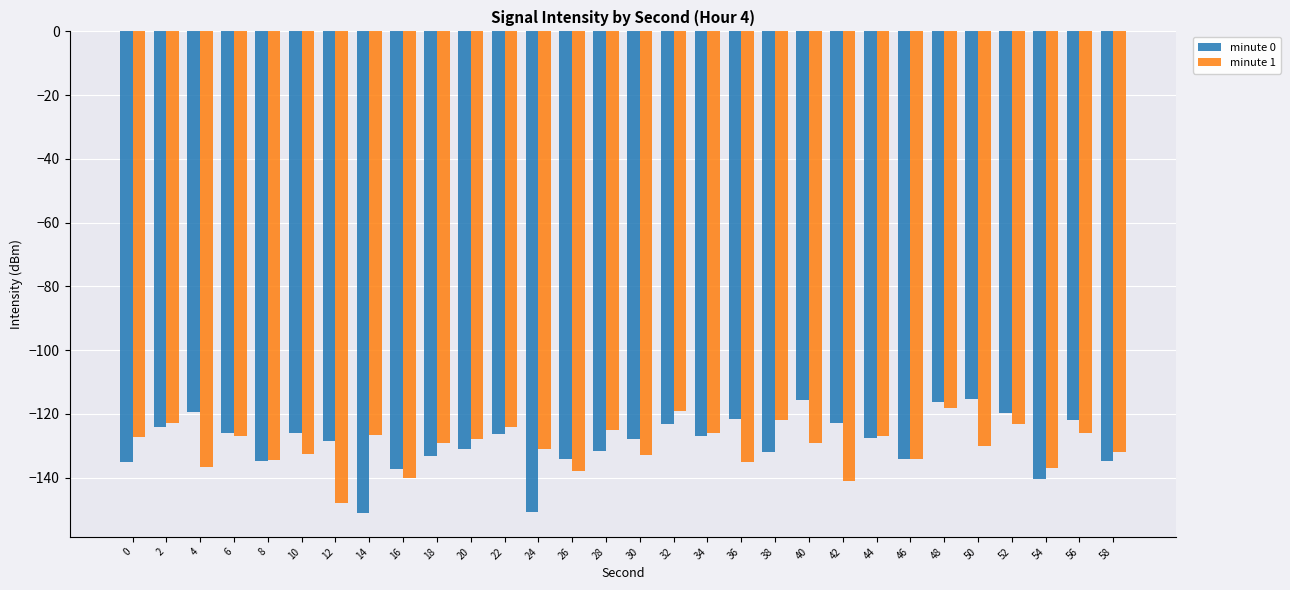

Are the bars grouped side by side (vs. stacked)?

Yes